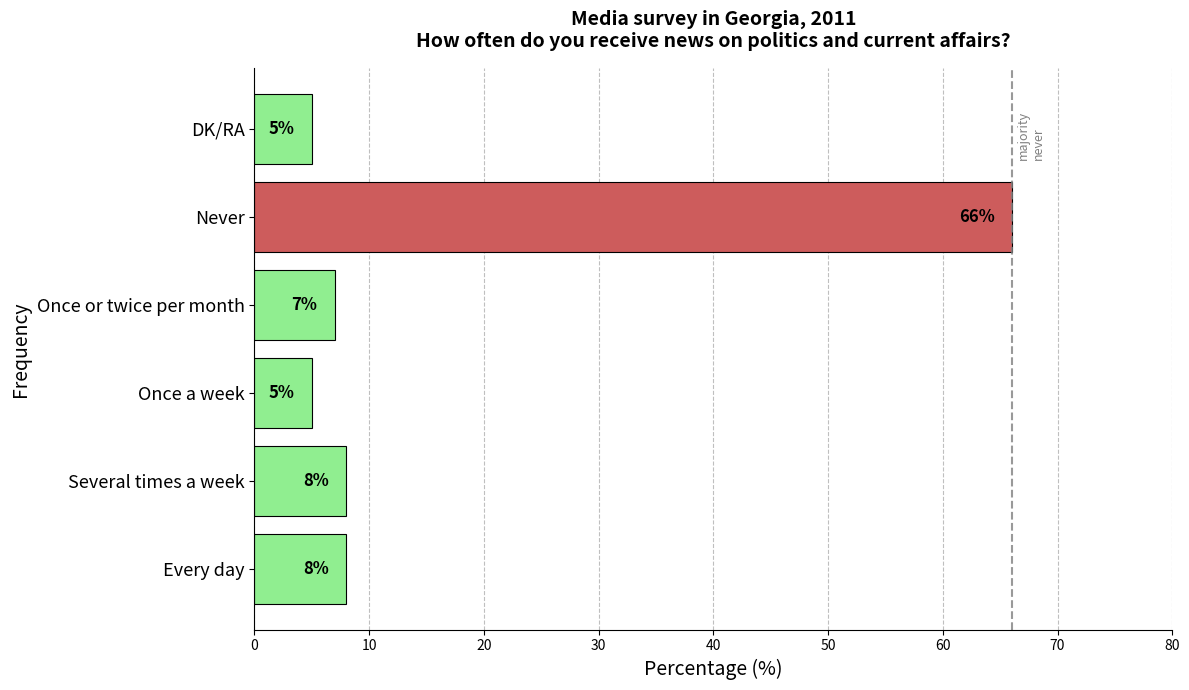

What is the smallest value displayed?

5